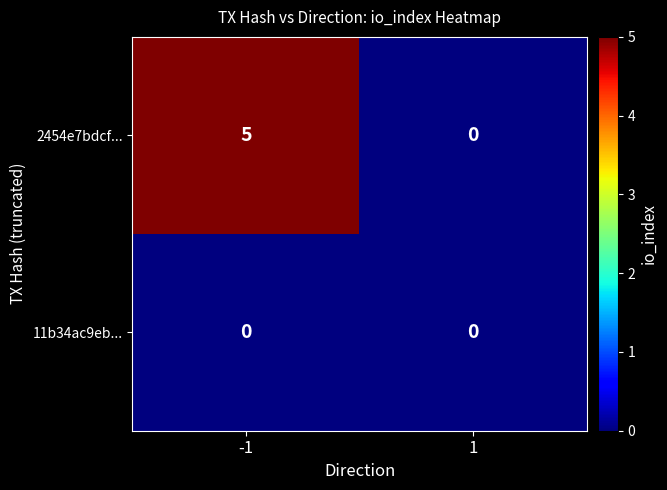

Is it true that 2454e7bdcf... equals 5 at -1?

True